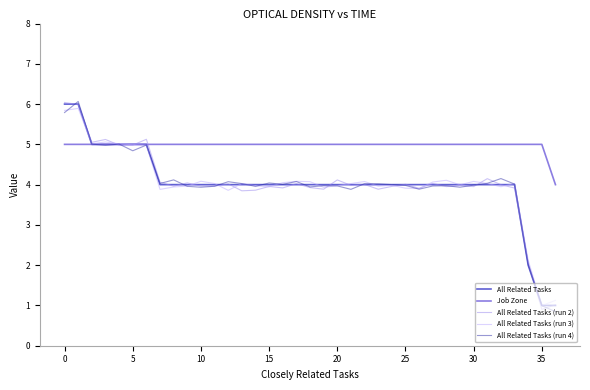

How many lines are shown in the chart?

5